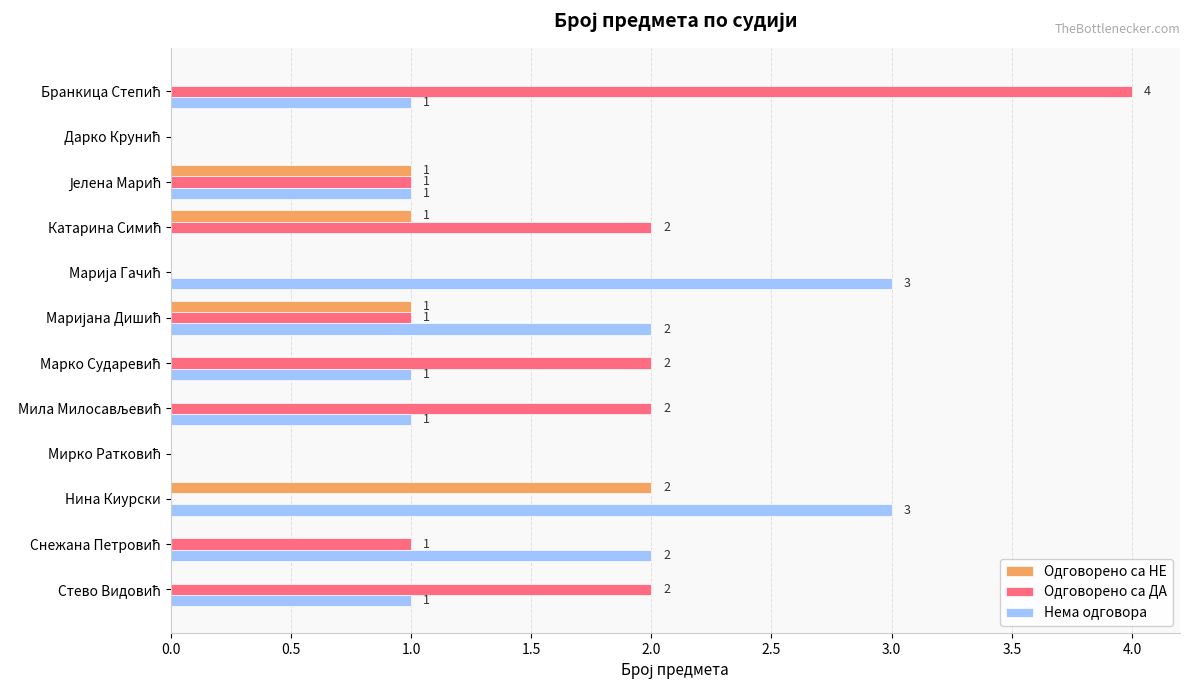

What is the total value across all series at Нина Киурски?

5